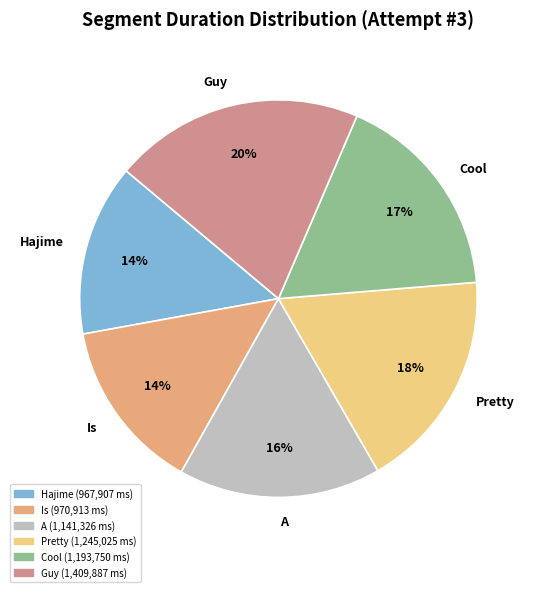

What is the ratio of the value at Guy to the value at A?

1.2